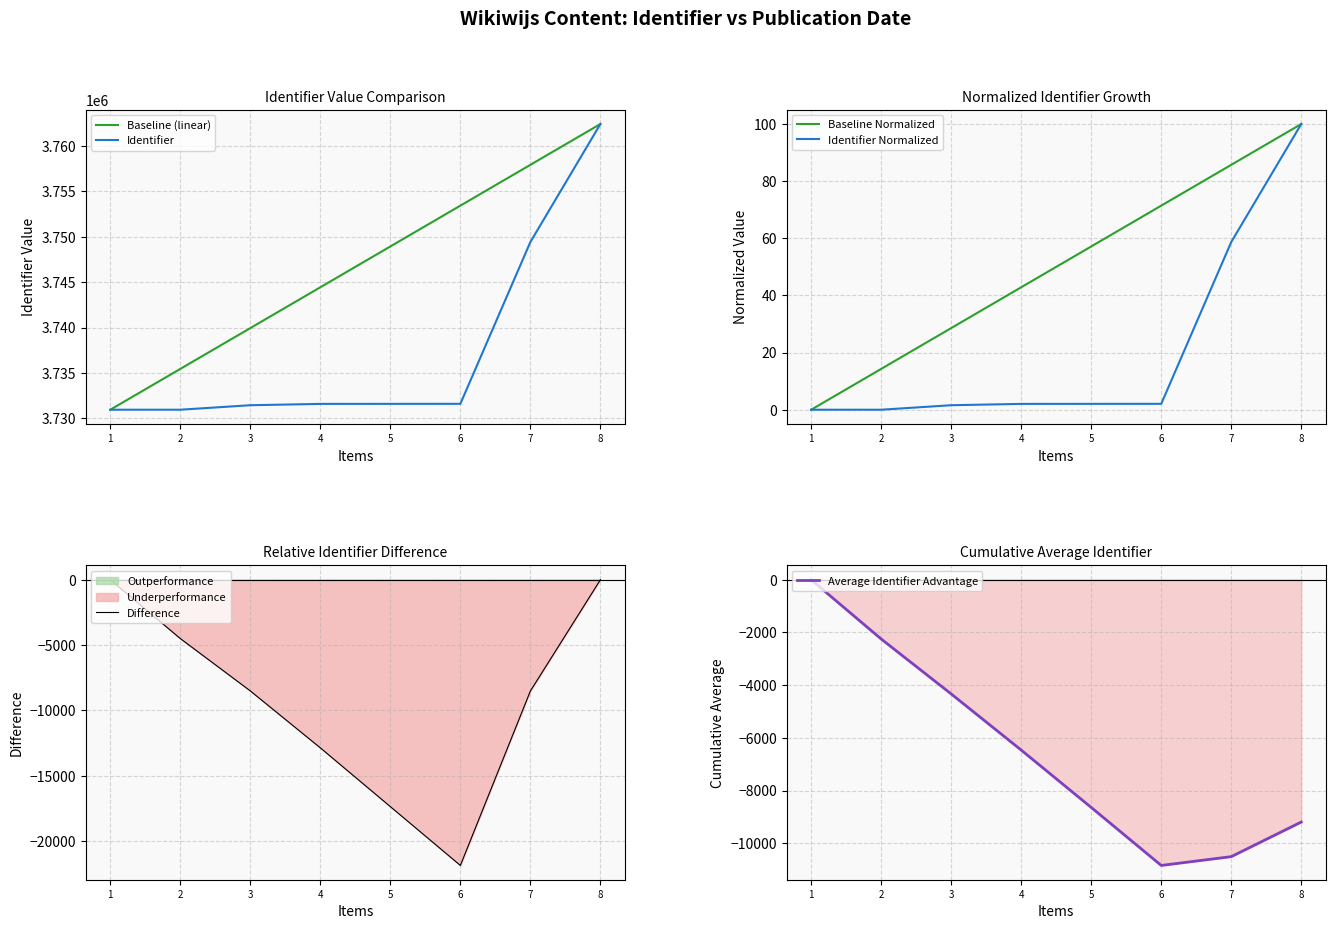

Is it true that Baseline Normalized equals 57.1 at 5?

True